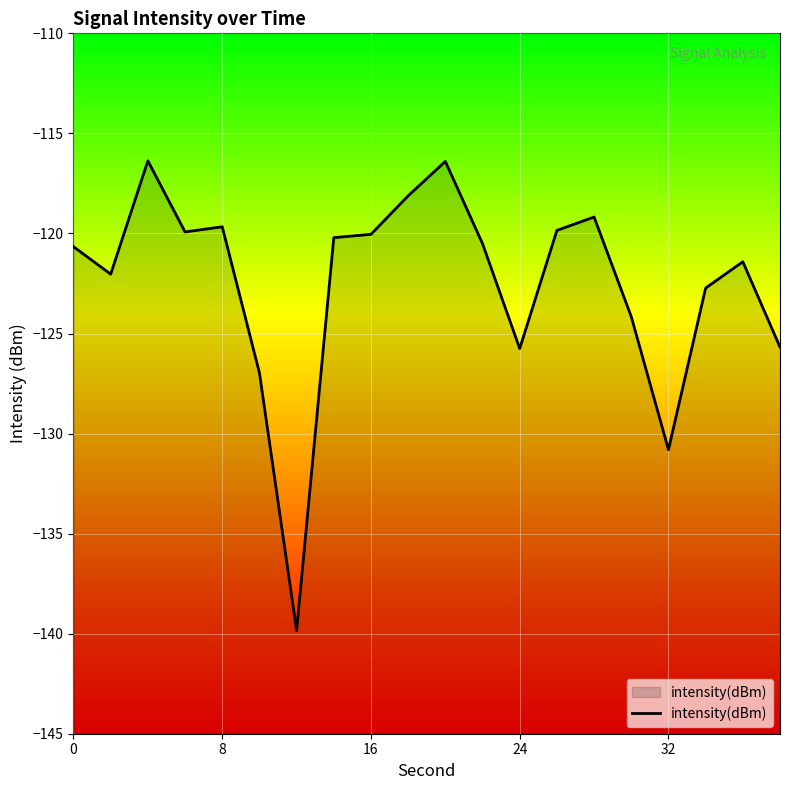

What is the difference between the maximum and minimum values?

23.5